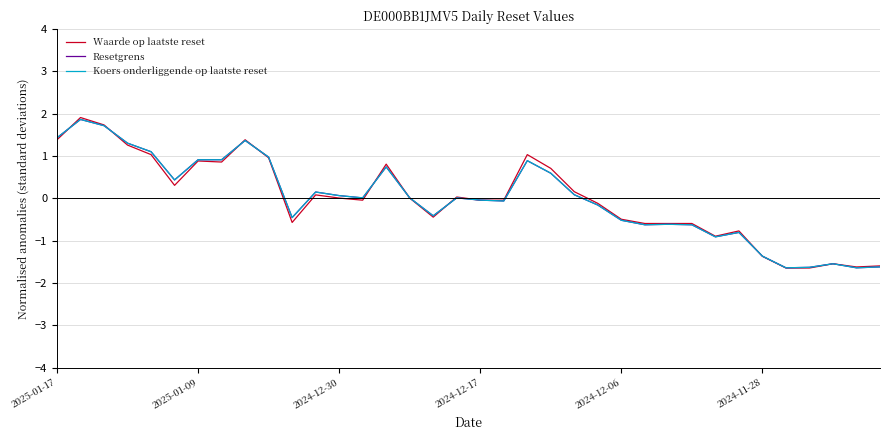

What is the smallest value displayed?

-1.6